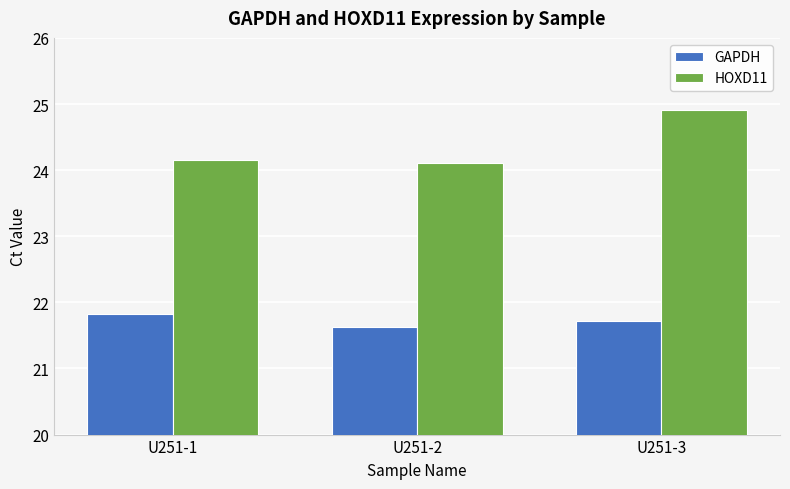

At U251-3, list the series in order from smallest to largest.

GAPDH, HOXD11